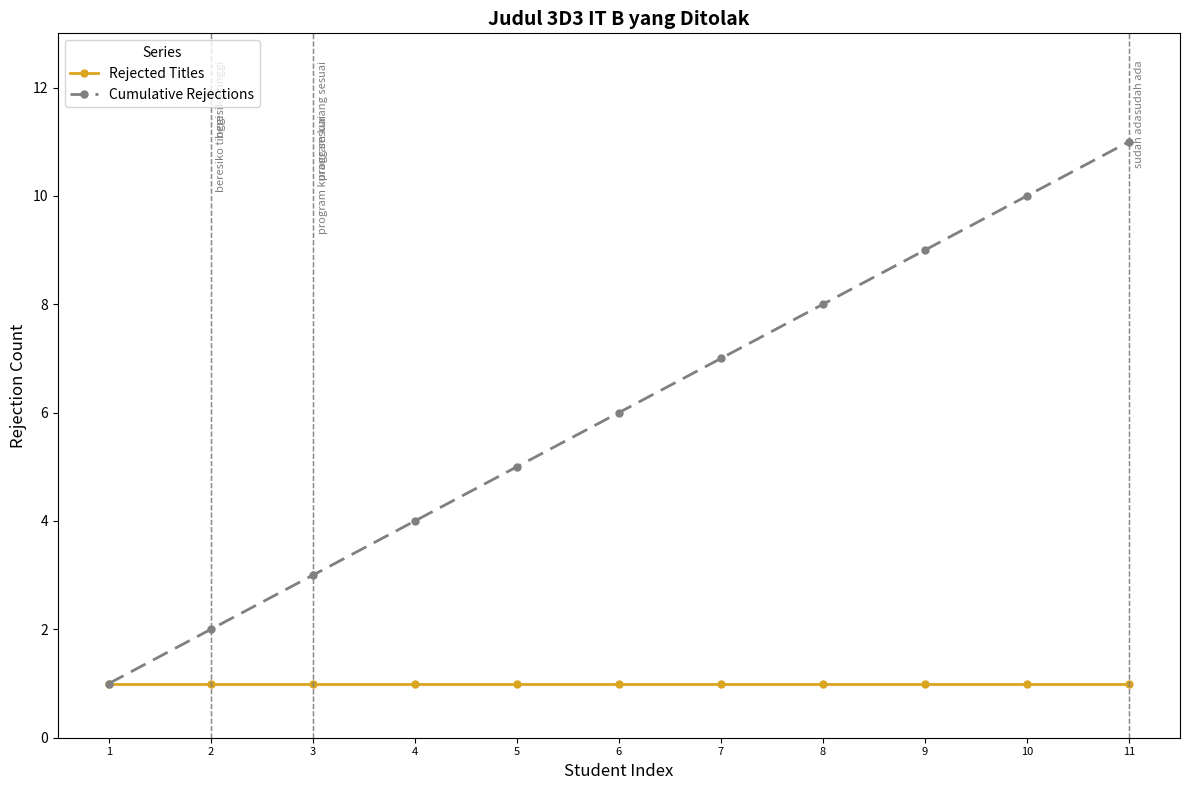

Which series has the largest total across all categories?

Cumulative Rejections